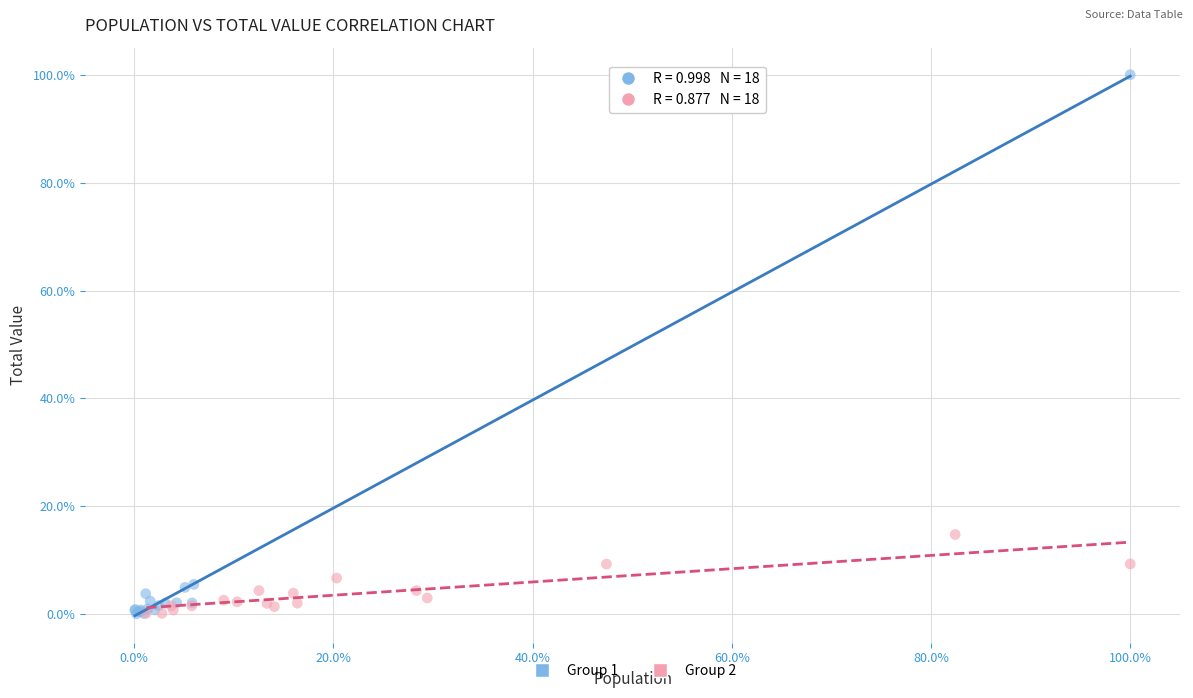

Which series has the largest Y range (max minus min)?

Group 1